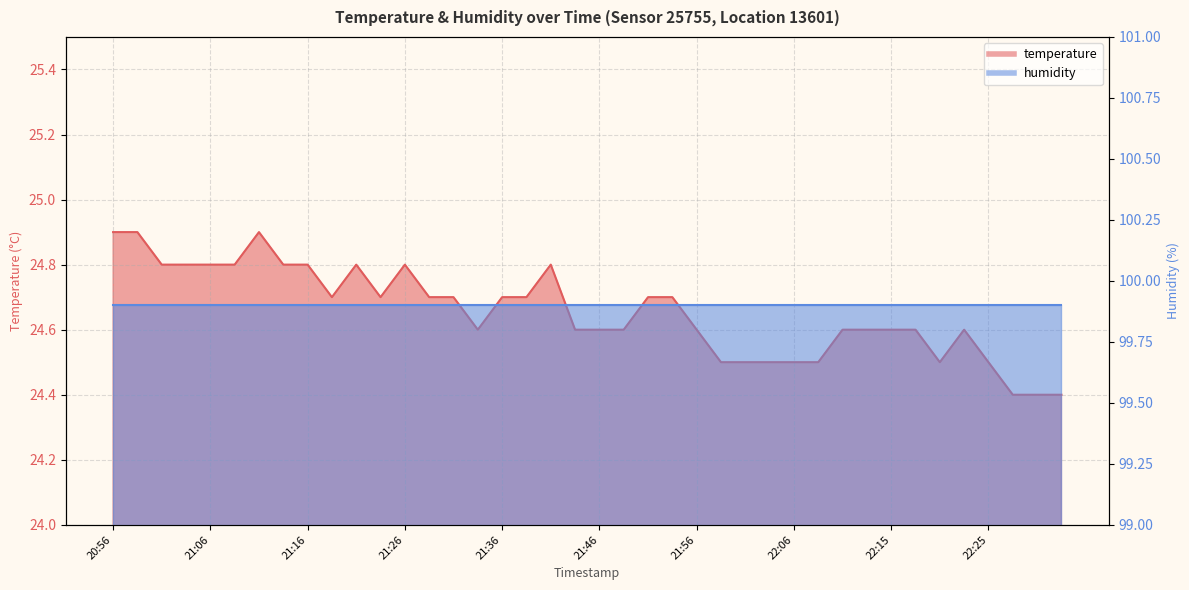

The value at 21:01 is 24.8. True or false?

True